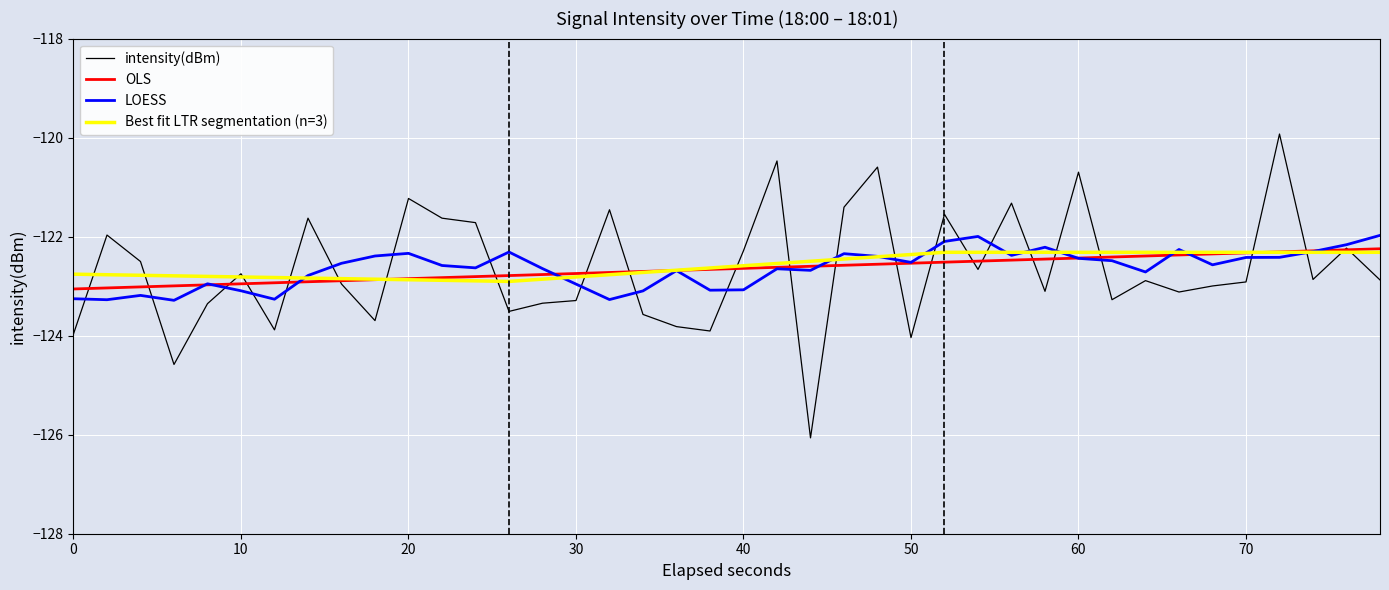

What is the average value?

-122.7